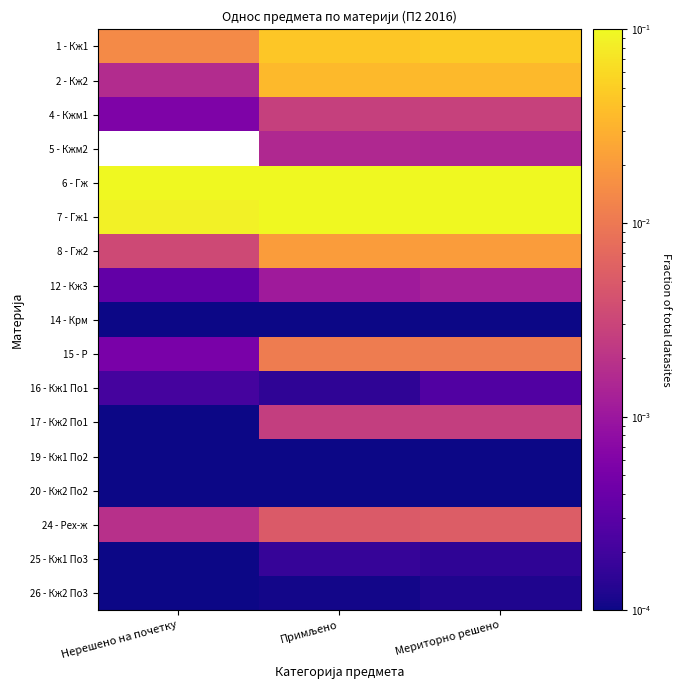

The value of 5 - Кжм2 at Мериторно решено is 0.0. True or false?

True